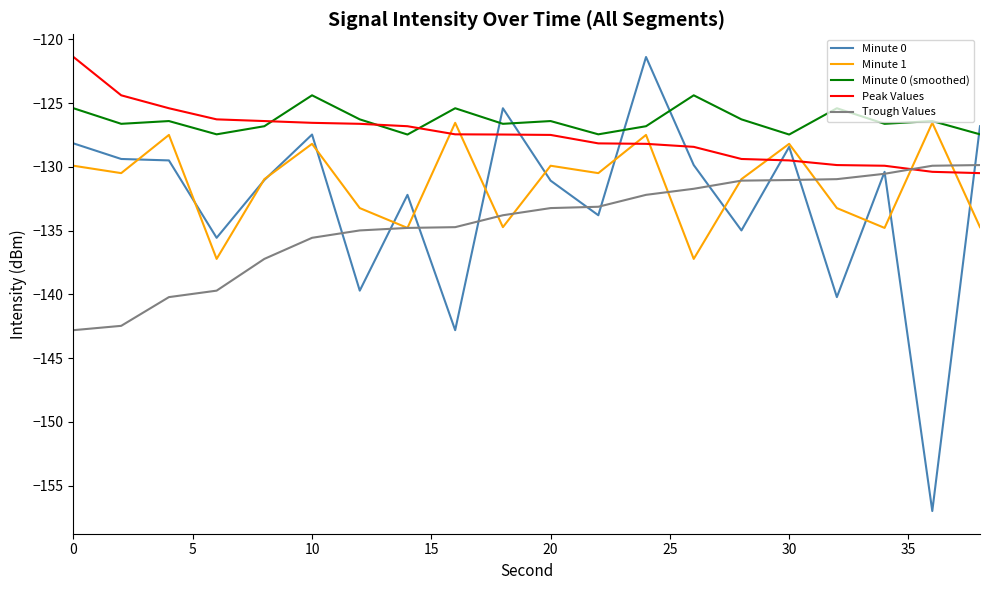

What is the minimum value for Minute 0 (smoothed)?

-127.5